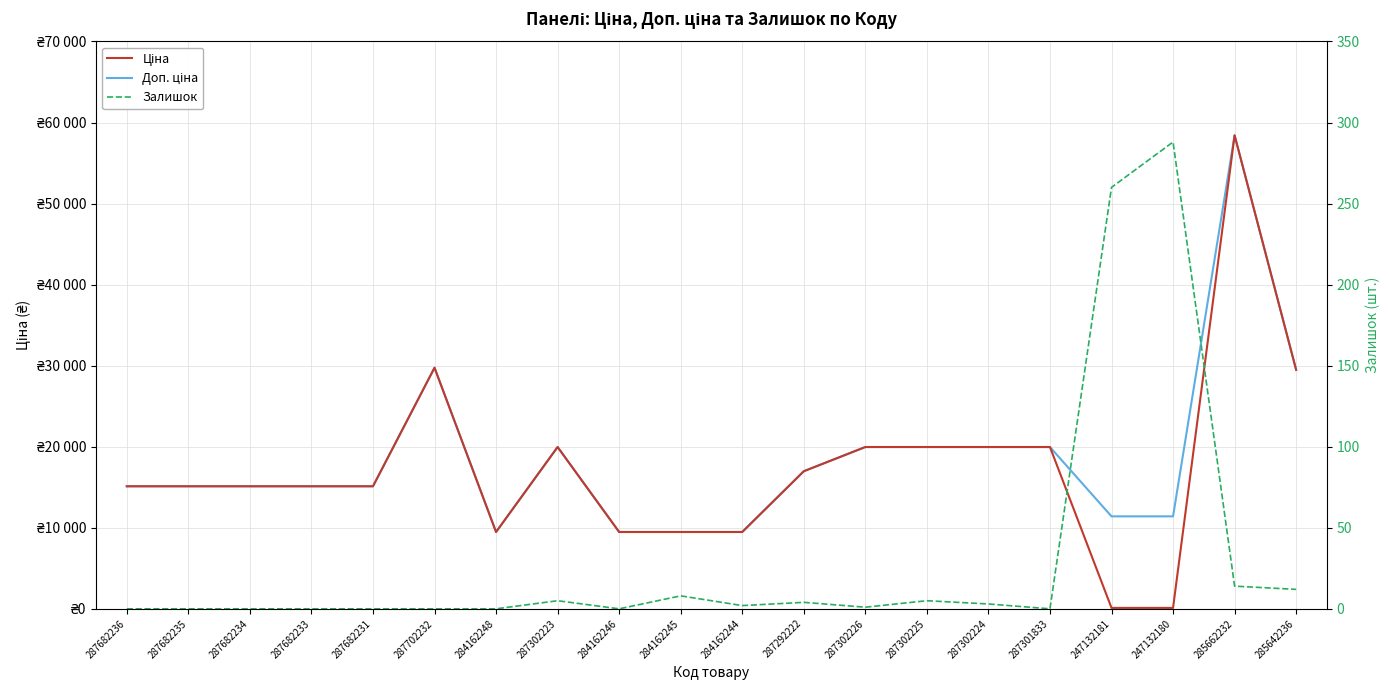

Reading left to right, transcribe all the data shown in this chart.

Ціна: 15120.0	15120.0	15120.0	15120.0	15120.0	29747.2	9480.1	19964.2	9480.1	9480.1	9480.1	16976.3	19964.2	19964.2	19964.2	19964.2	114.1	114.1	58426.5	29491.5
Доп. ціна: 15120.0	15120.0	15120.0	15120.0	15120.0	29747.2	9480.1	19964.2	9480.1	9480.1	9480.1	16976.3	19964.2	19964.2	19964.2	19964.2	11410.0	11410.0	58426.5	29491.5
Залишок: 0.0	0.0	0.0	0.0	0.0	0.0	0.0	5.0	0.0	8.0	2.0	4.0	1.0	5.0	3.0	0.0	260.0	288.0	14.0	12.0